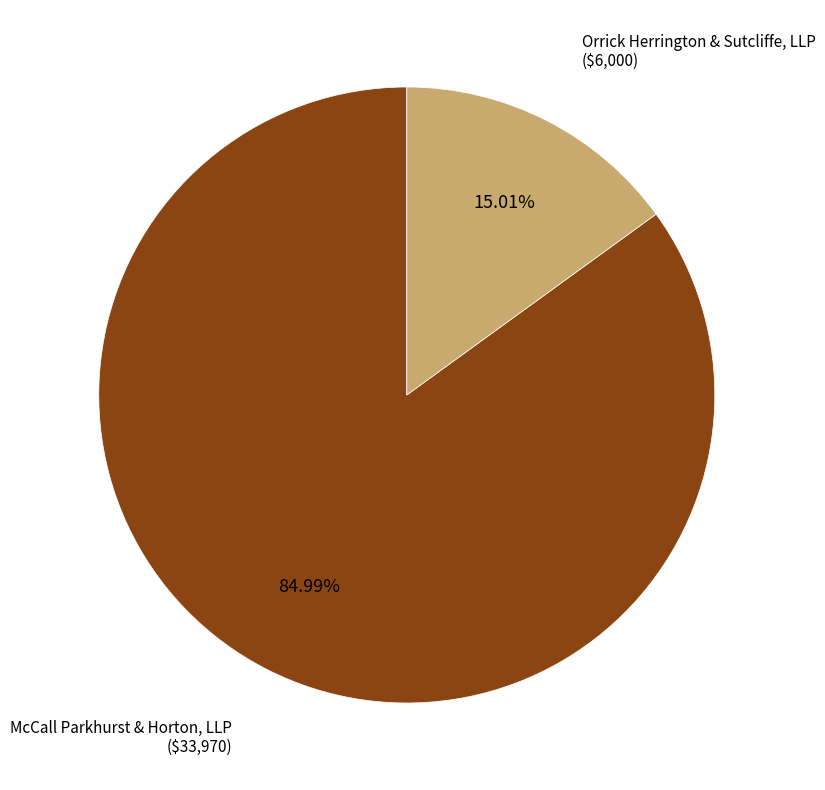

To the nearest percent, what portion does Orrick Herrington & Sutcliffe, LLP represent?

15%